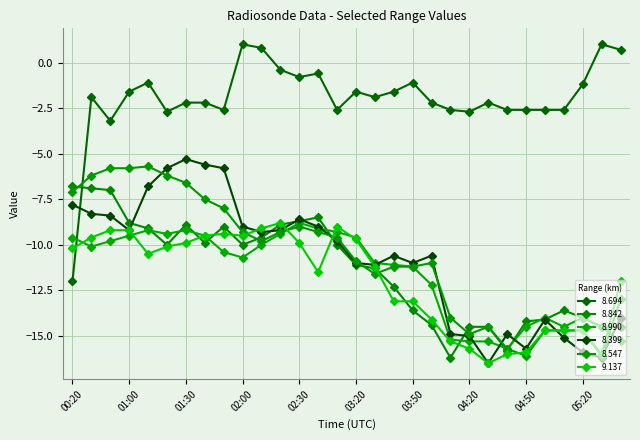

What is the label of the 24th point from the left?

04:40